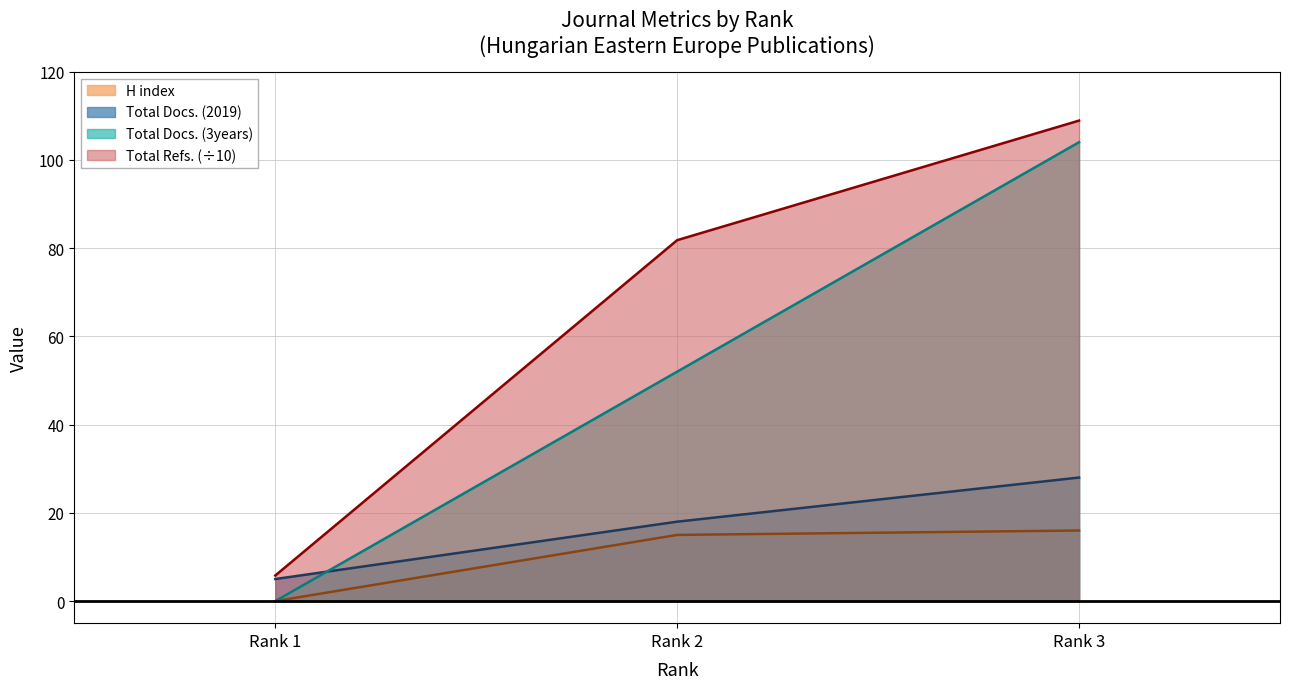

How many data points in Total Refs. are above 81?

2